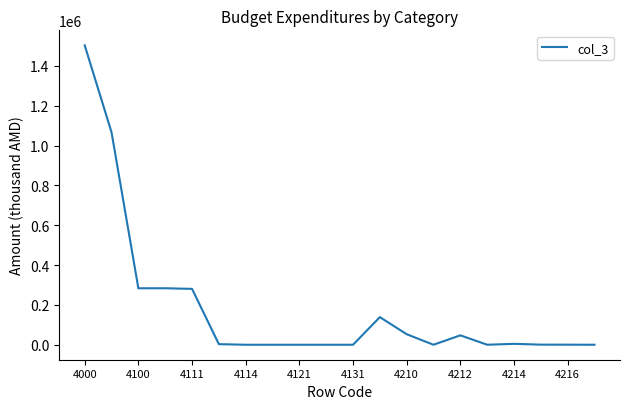

What is the greatest value displayed?

1503924.6